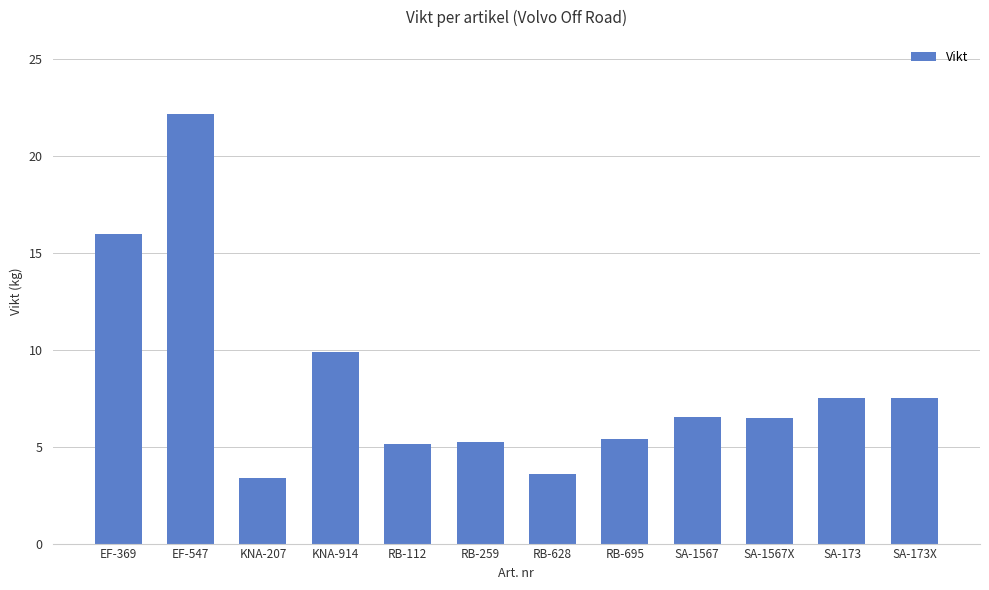

What is the difference between the second highest and second lowest values?

12.4